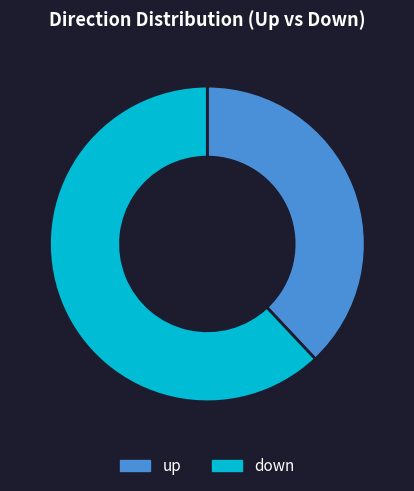

Count the number of slices in the pie.

2